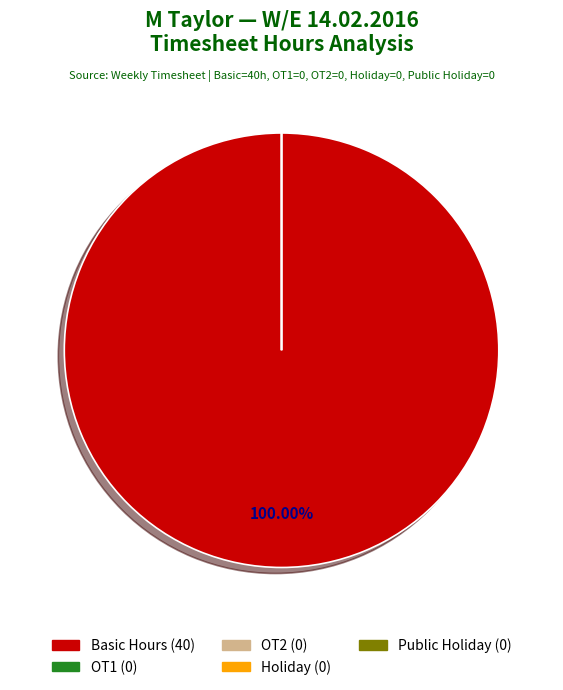

The Public Holiday slice represents 14% of the pie. True or false?

False